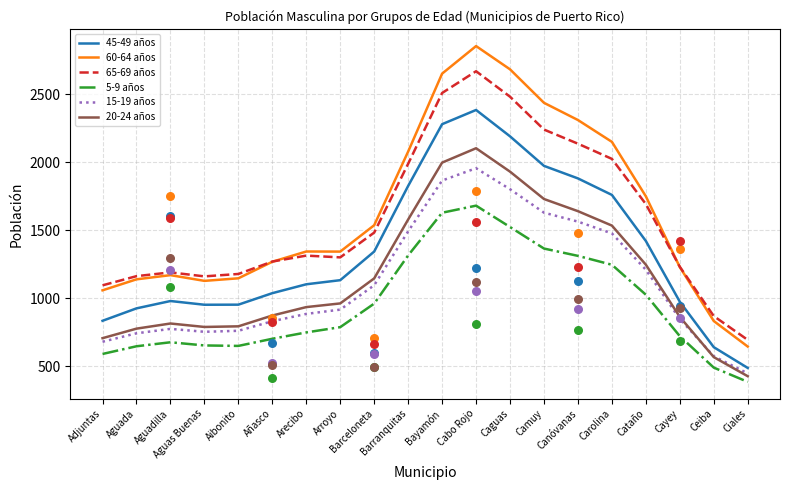

Is the value of 20-24 años at Cabo Rojo greater than the value of 15-19 años at Aibonito?

Yes